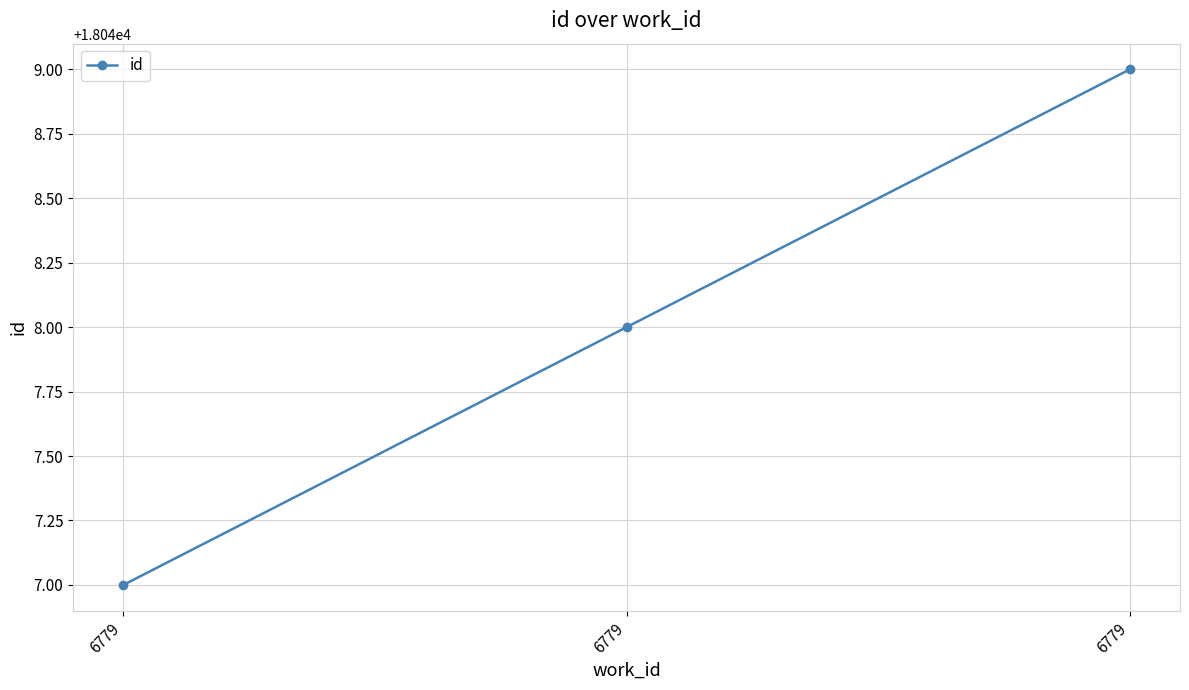

Count the values in the range 18047 to 18049.

3